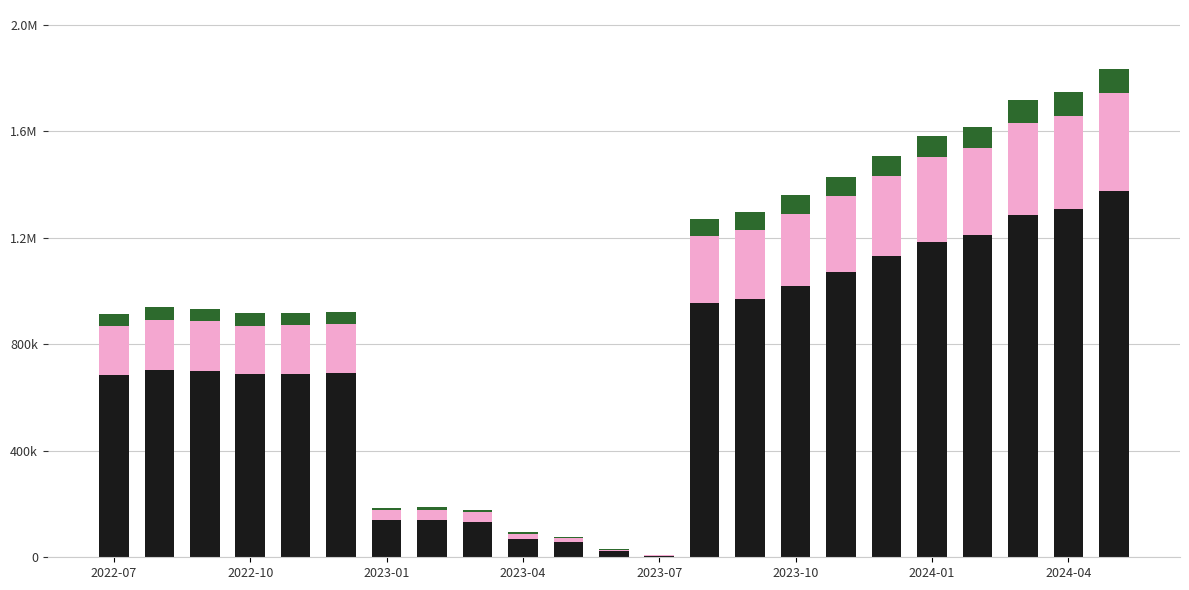

Where is the data nearest to the value 184328?

2022-12